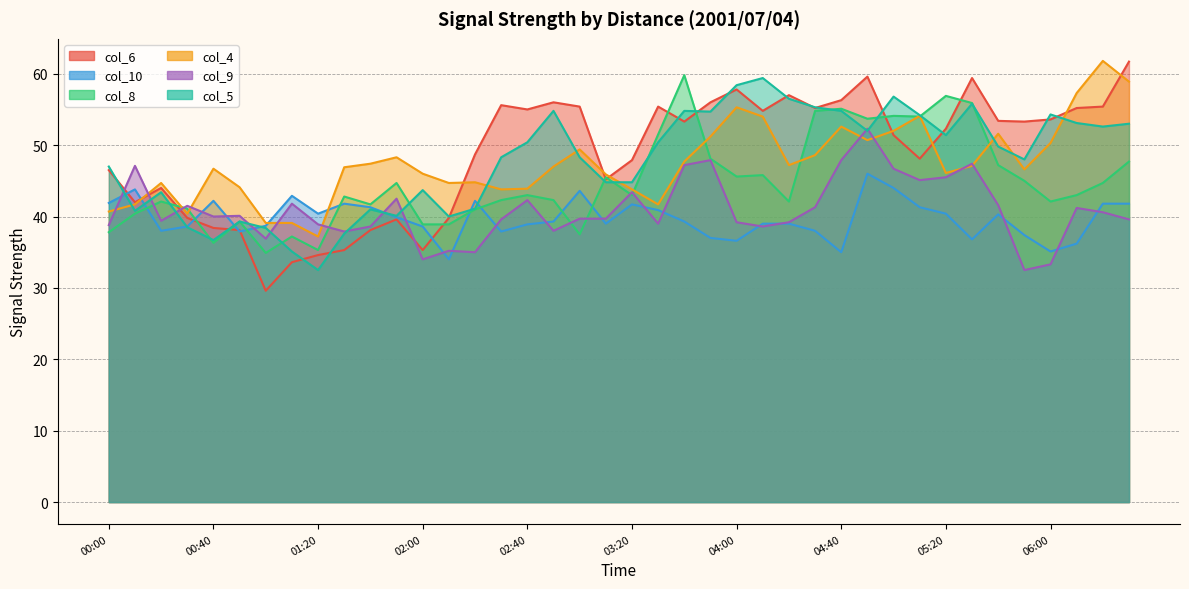

Is the value of col_6 at 04:00 greater than the value of col_5 at 01:10?

Yes